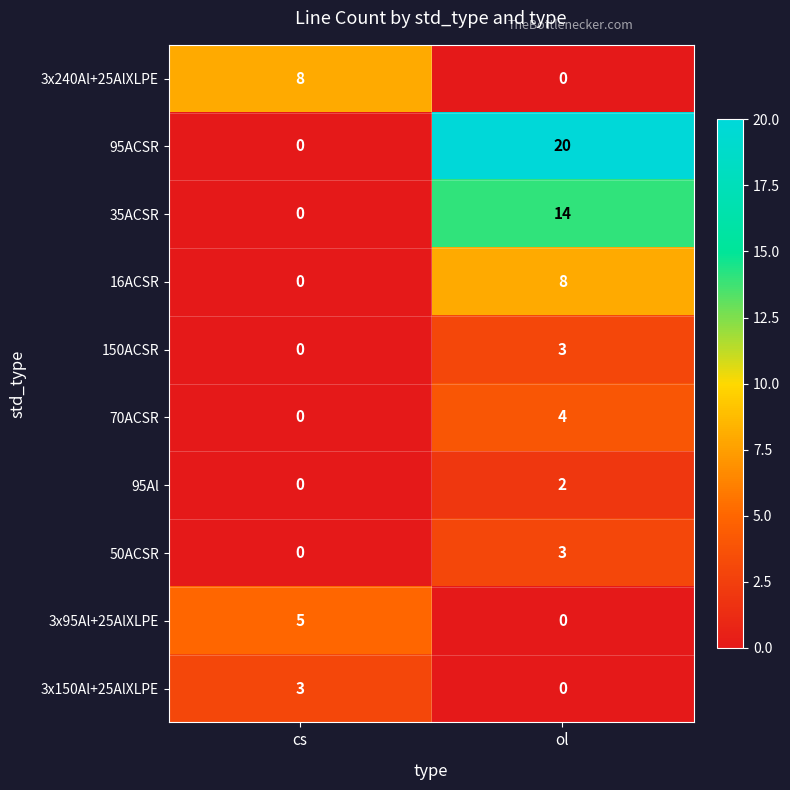

List the labels in order of 3x95Al+25AlXLPE value, smallest first.

ol, cs